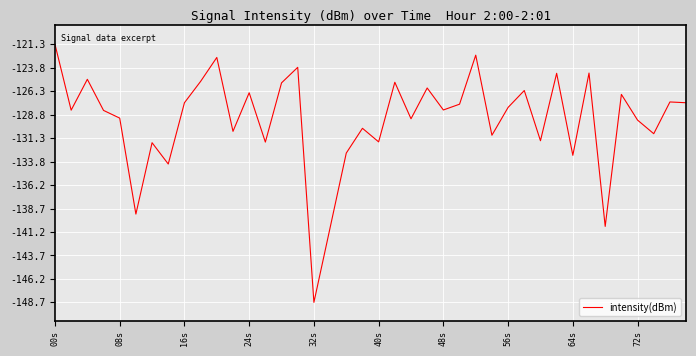

What is the difference between the maximum and minimum values?

27.3